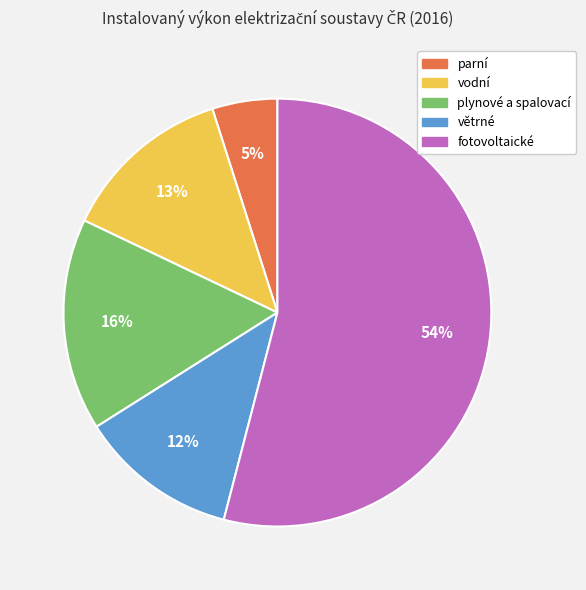

Approximately how many times larger is the value at plynové a spalovací compared to větrné?

1.3